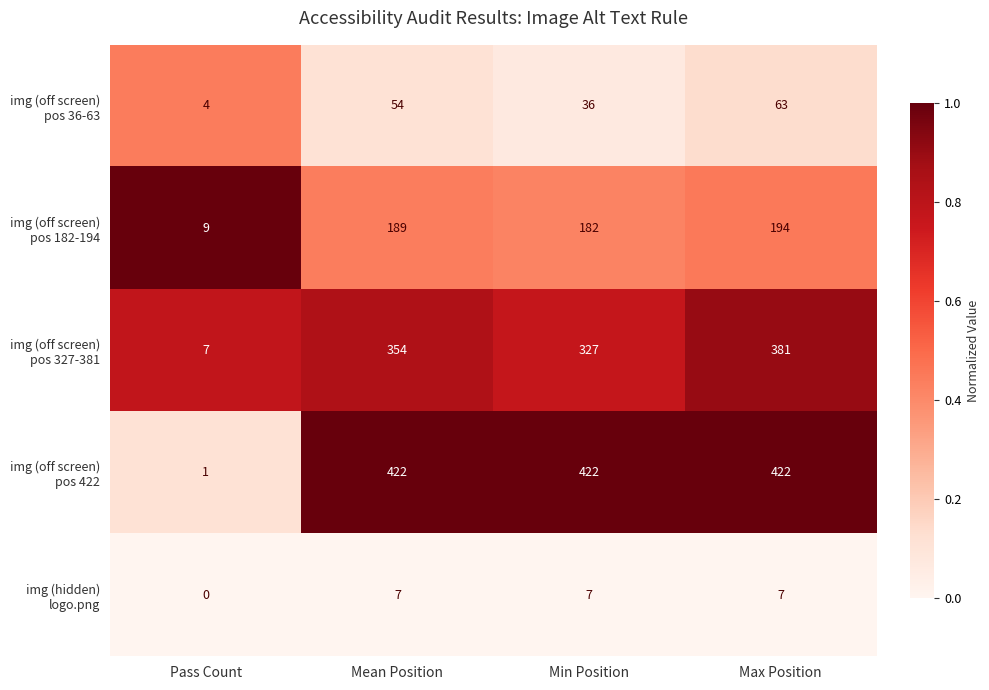

What is the difference between the highest and lowest values at Pass Count?

9